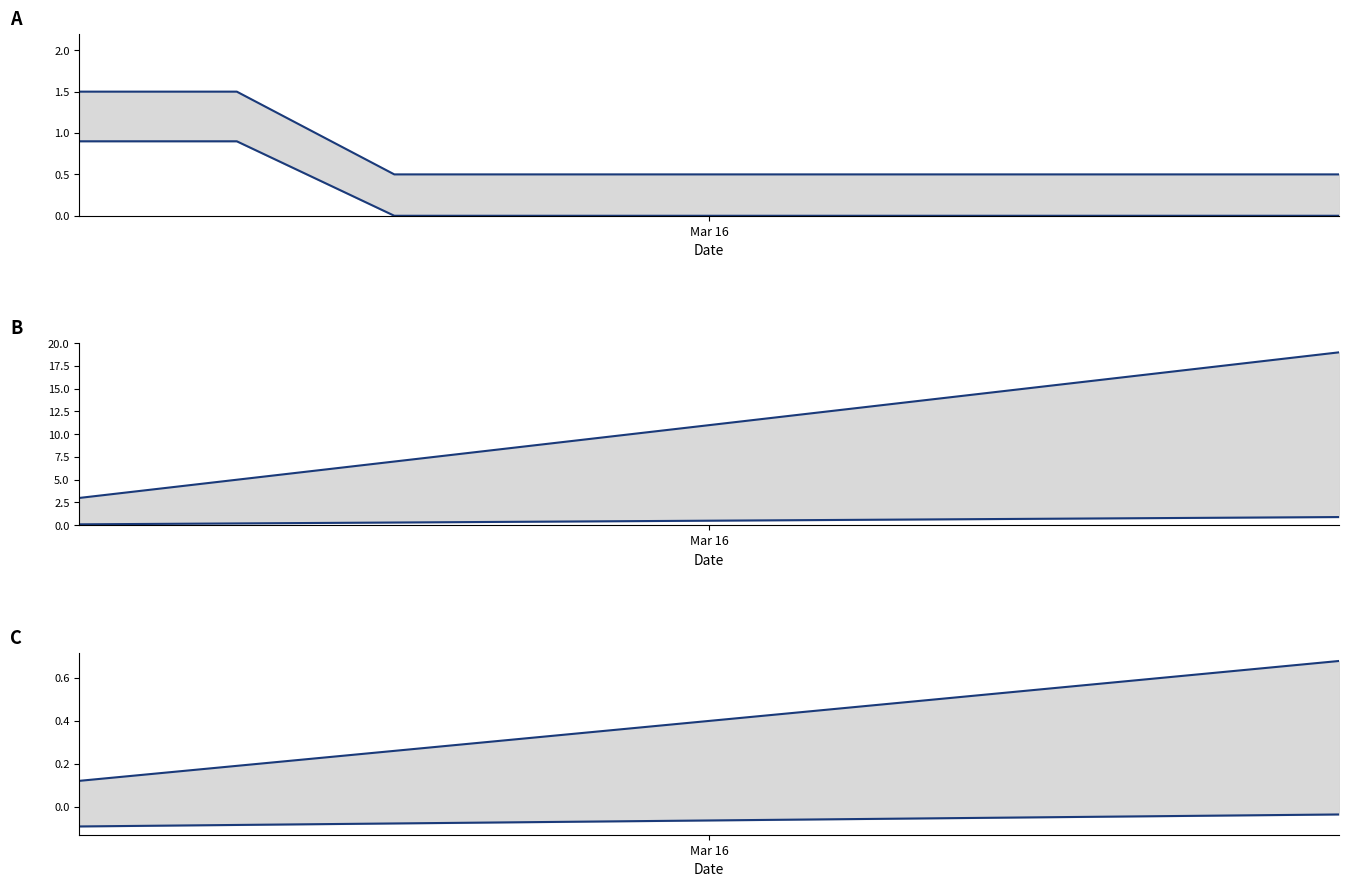

At which label does the data first exceed 11?

6